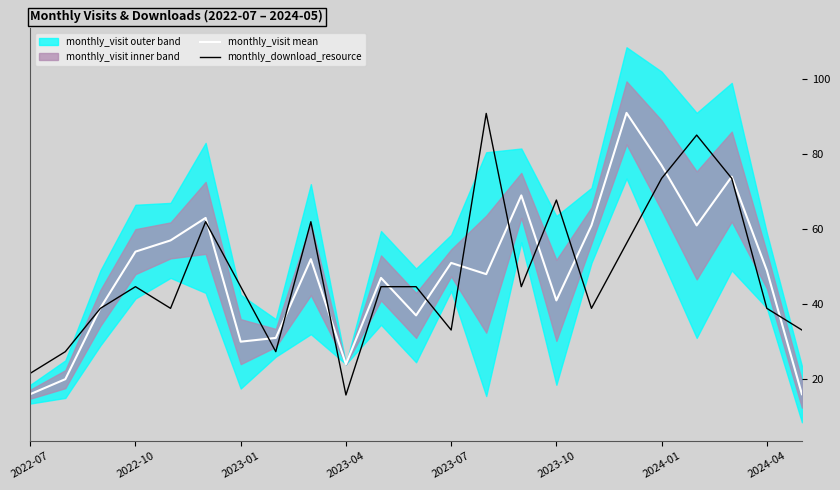

How many intersections are there between monthly_download_resource and monthly_visit mean?

14